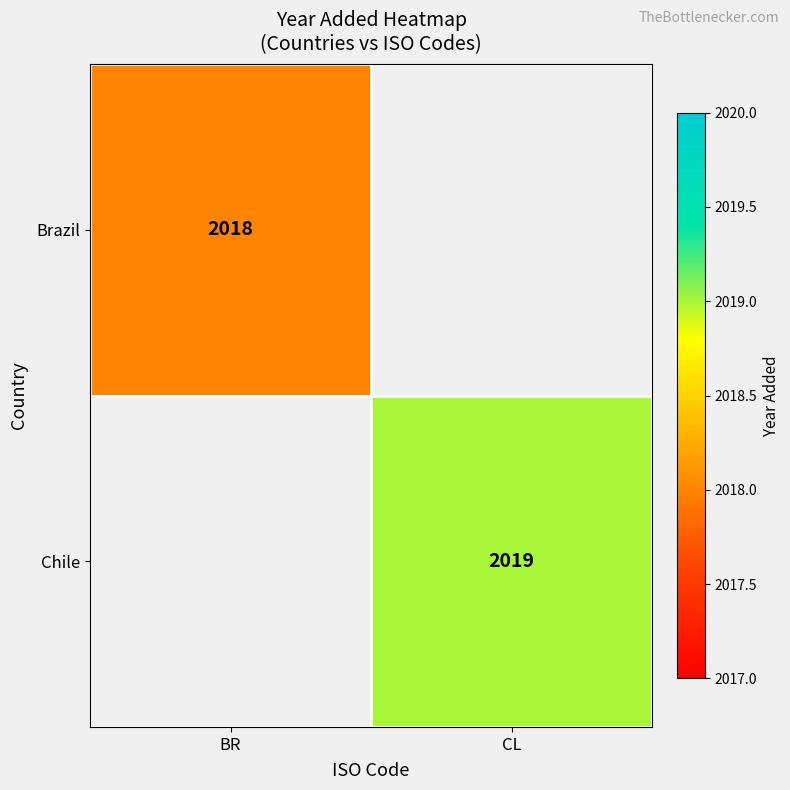

True or false: Chile has a value of 2019 at CL.

True